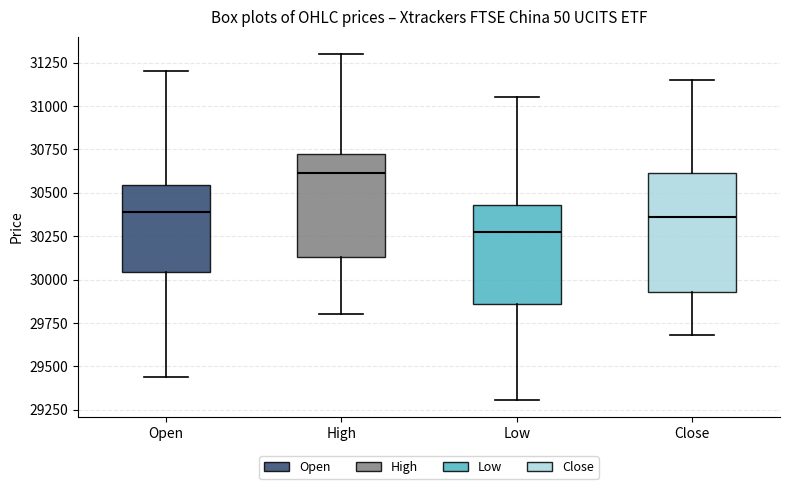

Where is the upper edge of the box for Low on the y-axis? The values are not printed on the chart, so give them approximately, as read against the axis.

30450